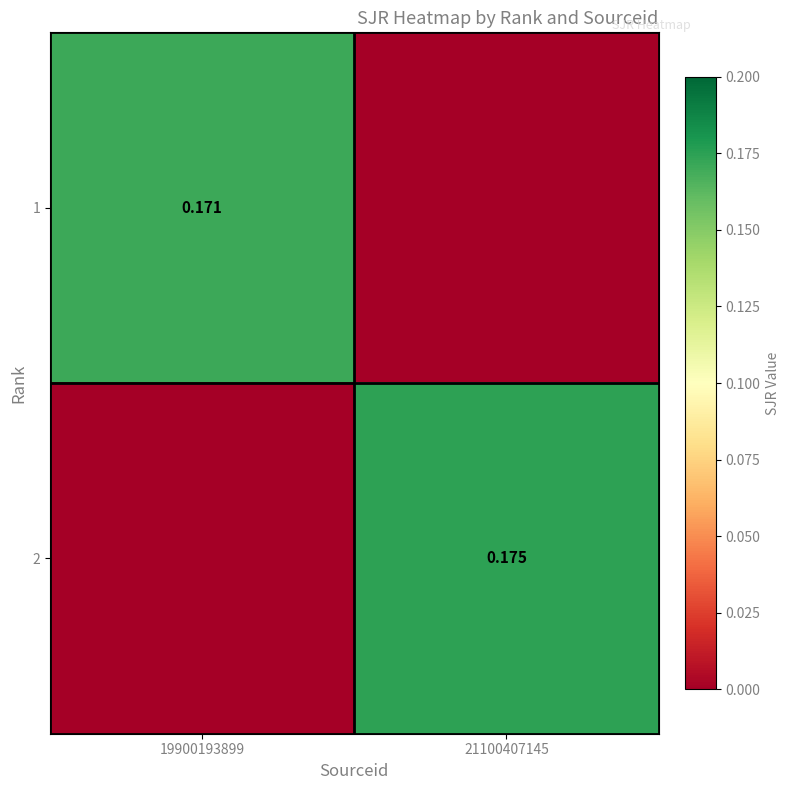

Is the value of 1 at 21100407145 greater than the value of 2 at 21100407145?

No